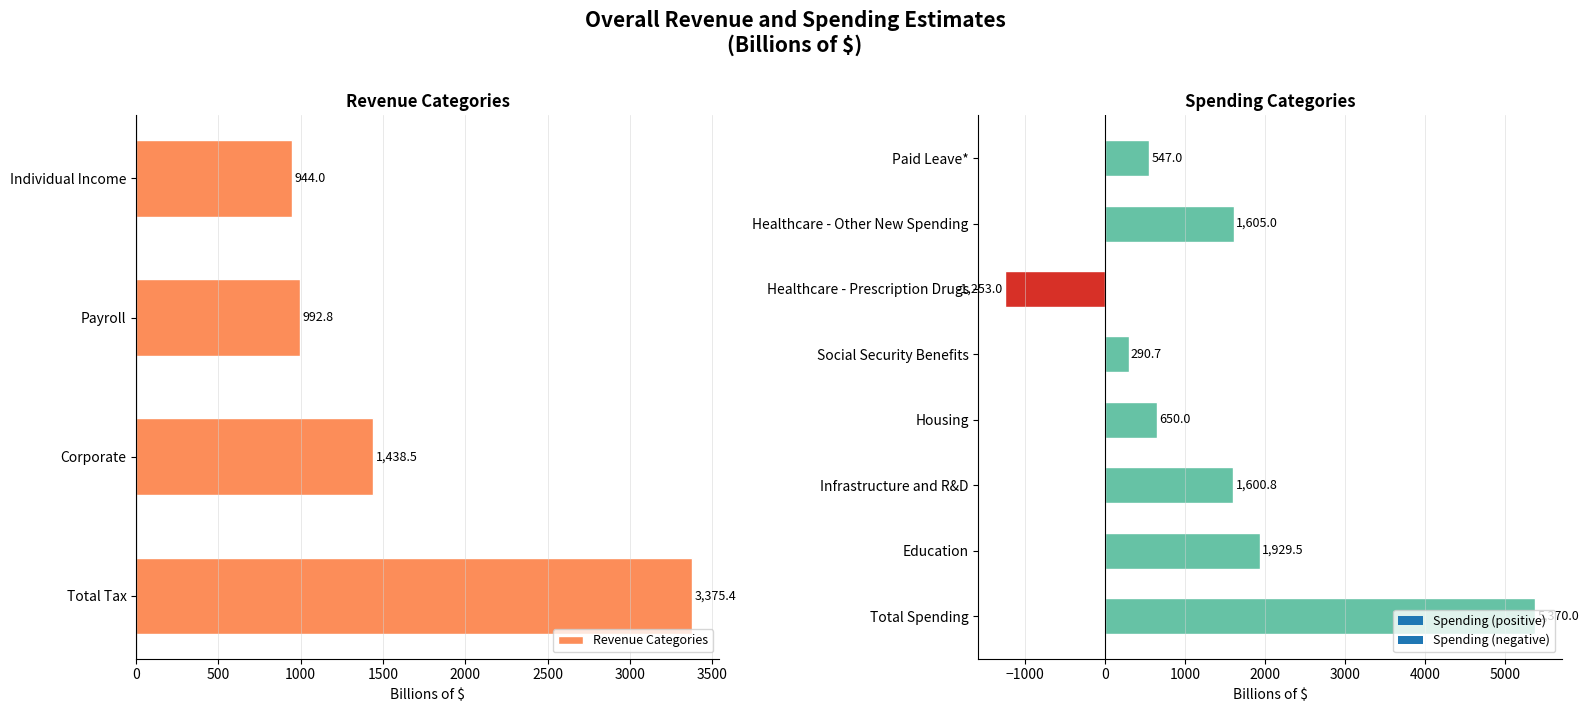

The value of Revenue Categories at Individual Income is 944.0. True or false?

True